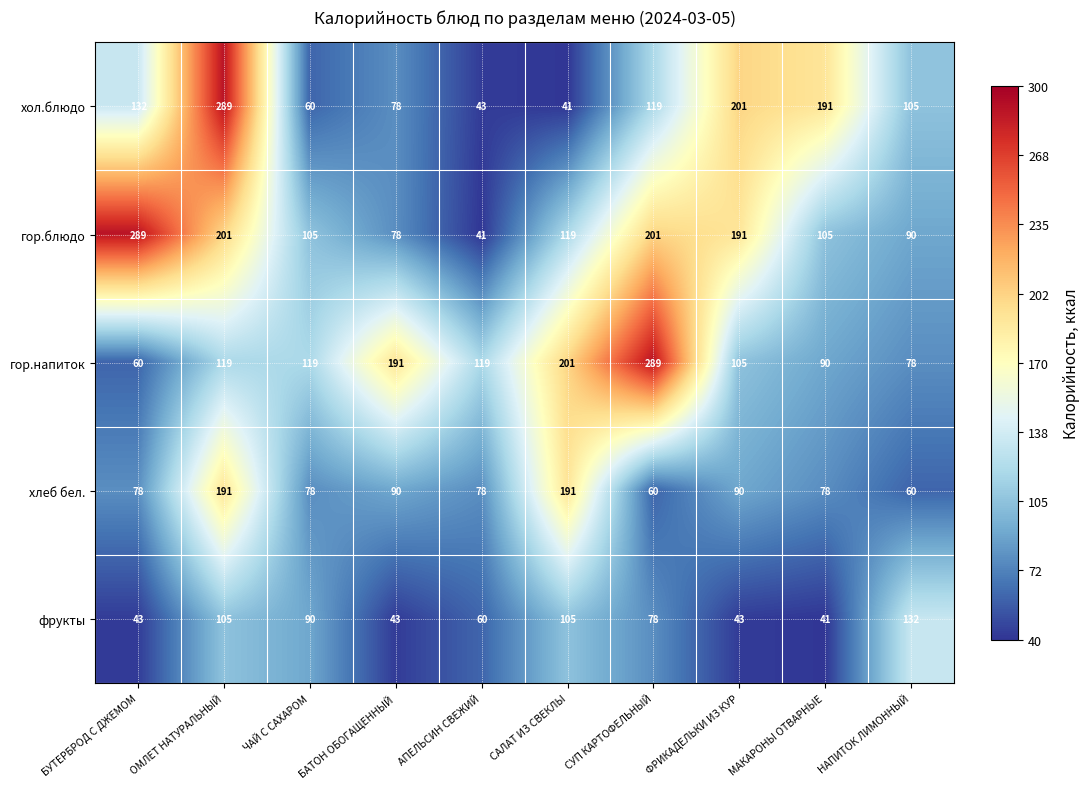

What is the sum of the гор.блюдо values at АПЕЛЬСИН СВЕЖИЙ and ФРИКАДЕЛЬКИ ИЗ КУР?

232